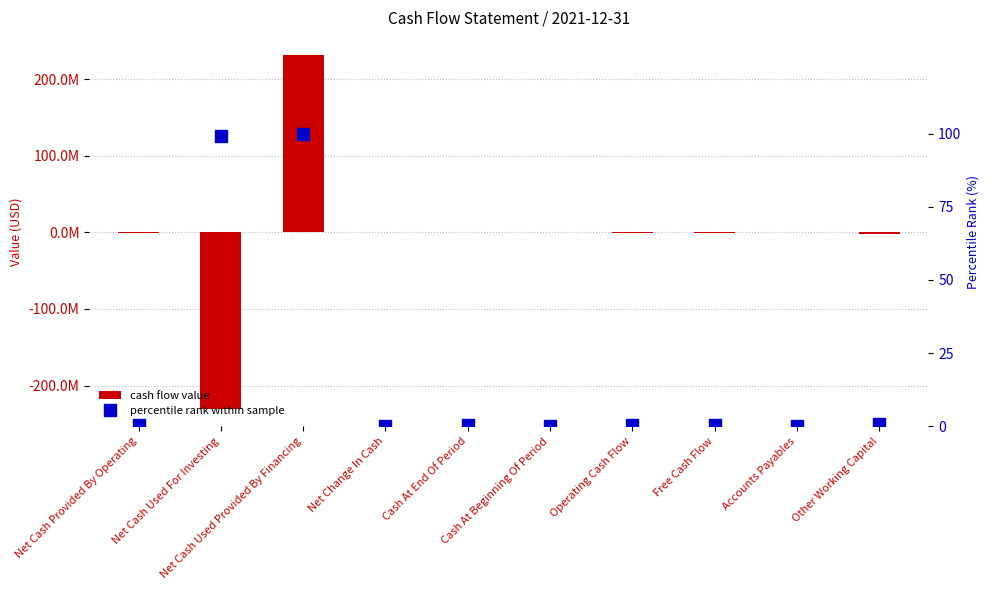

What is the value of the percentile rank within sample bar at the 10th from the left?

0.9